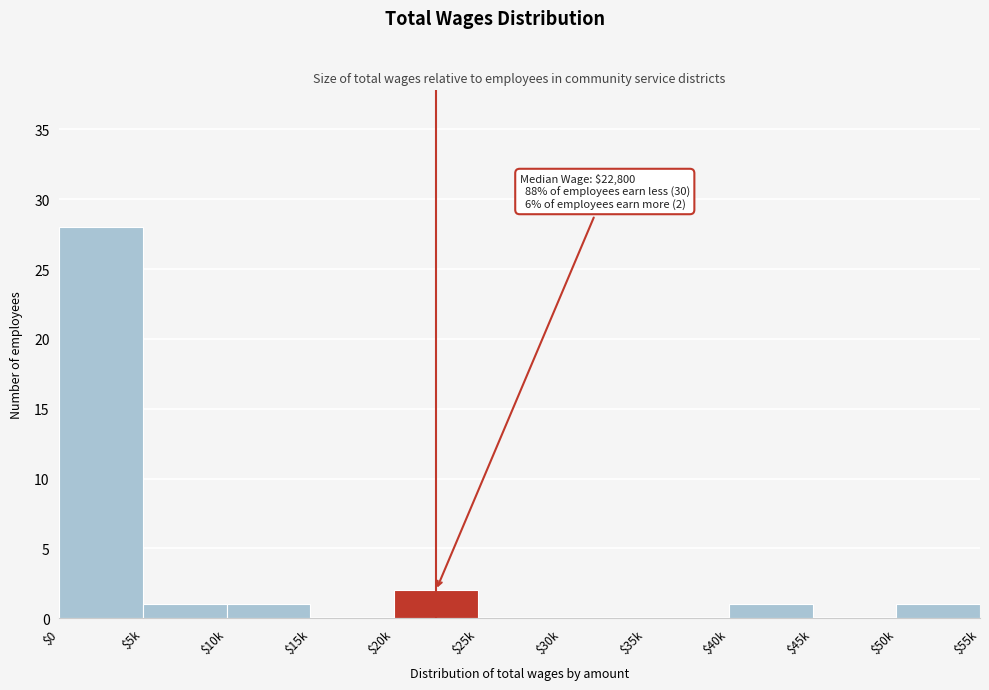

The value at $5k is 1. True or false?

True